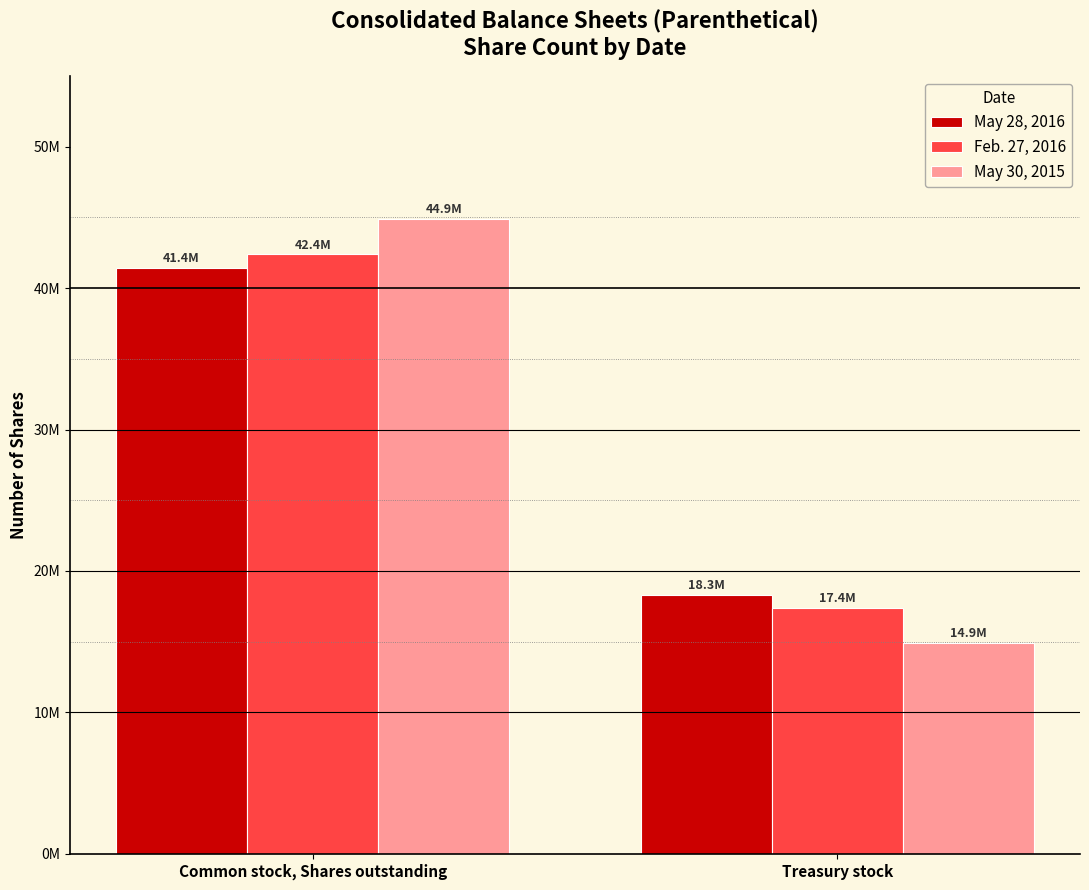

What is the smallest value displayed?

14884000